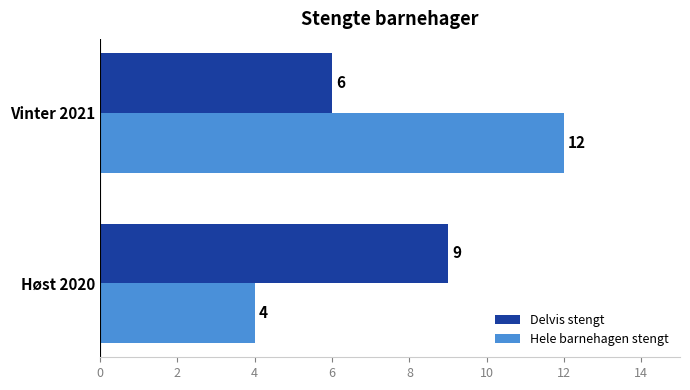

How many data points in Delvis stengt are less than 9?

1